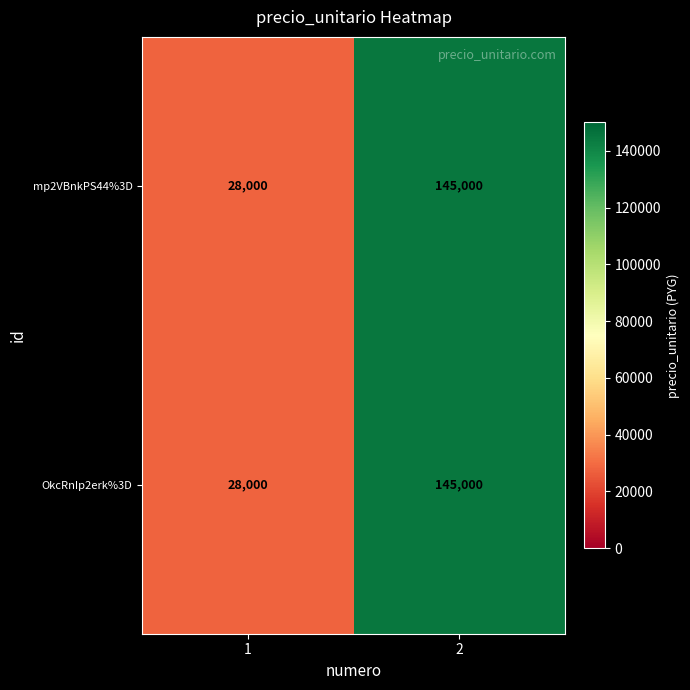

Rank the categories by OkcRnIp2erk%3D value from lowest to highest.

1, 2